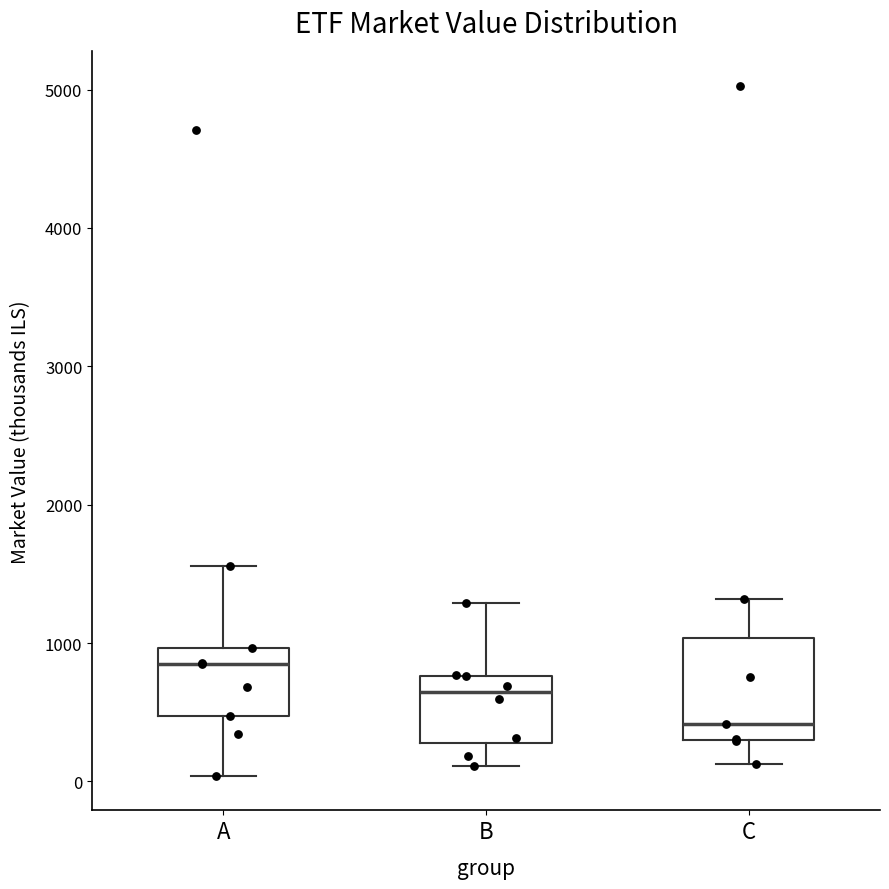

Comparing the boxes themselves (not the whiskers), which one is the tallest?

C